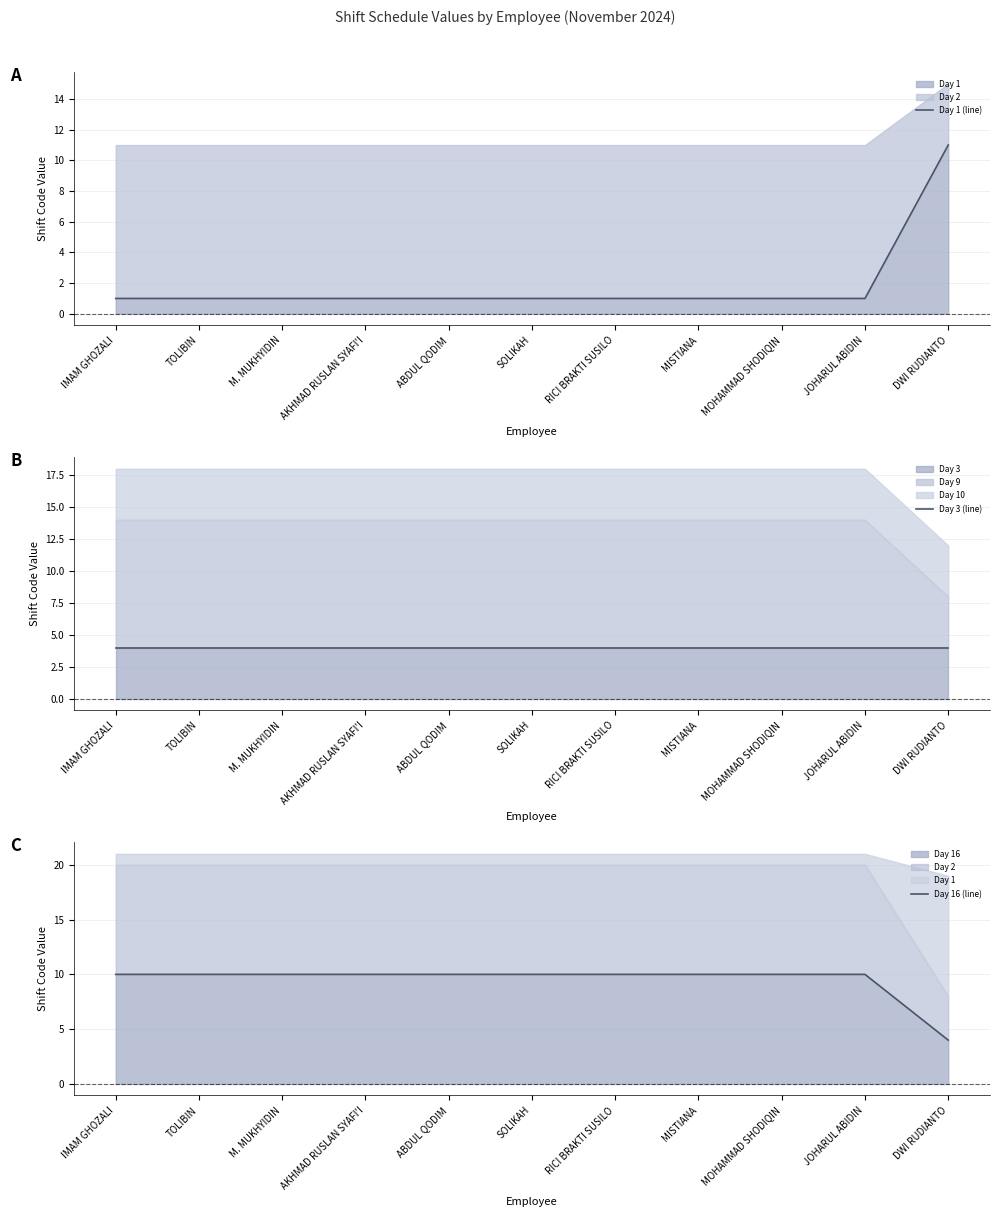

How many lines are shown in the chart?

3